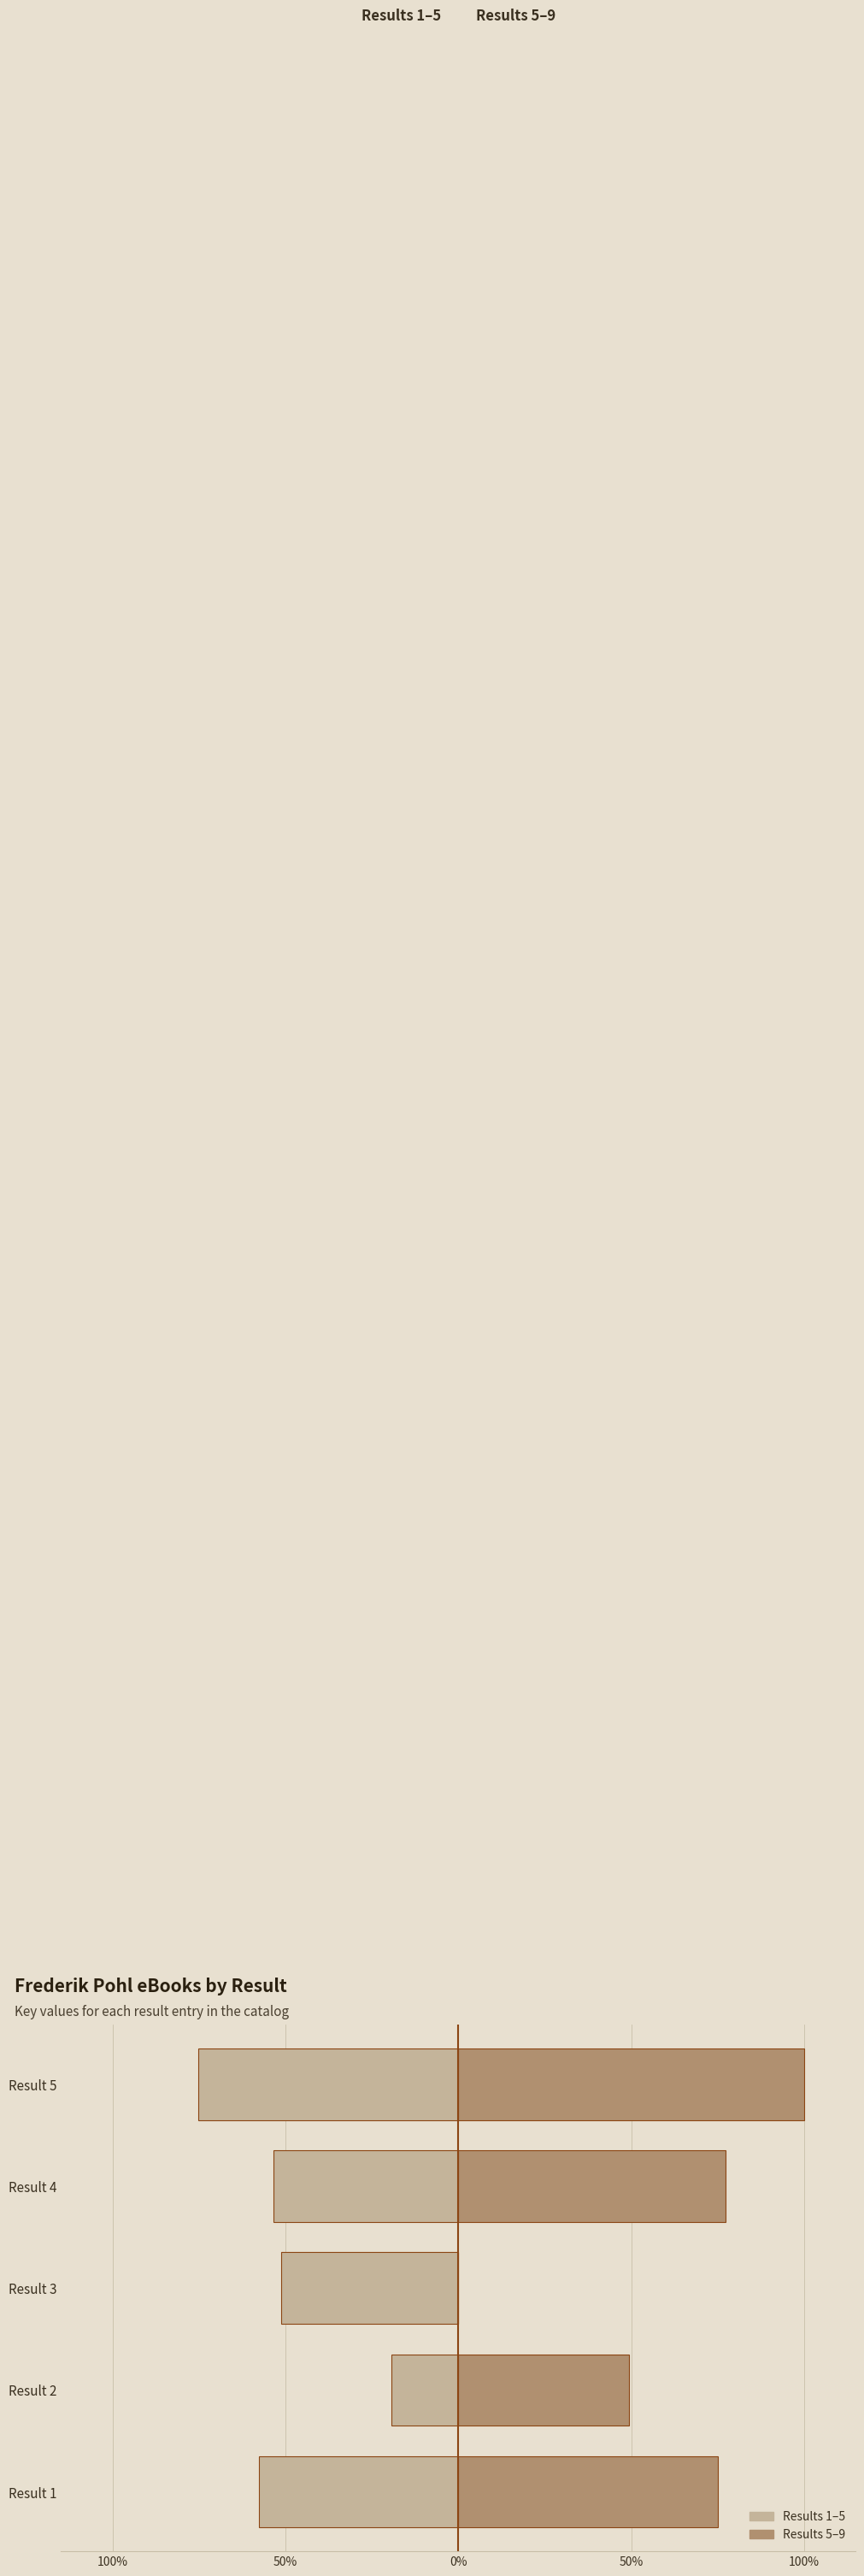

What is the sum of all Results 5–9 values?

301.9